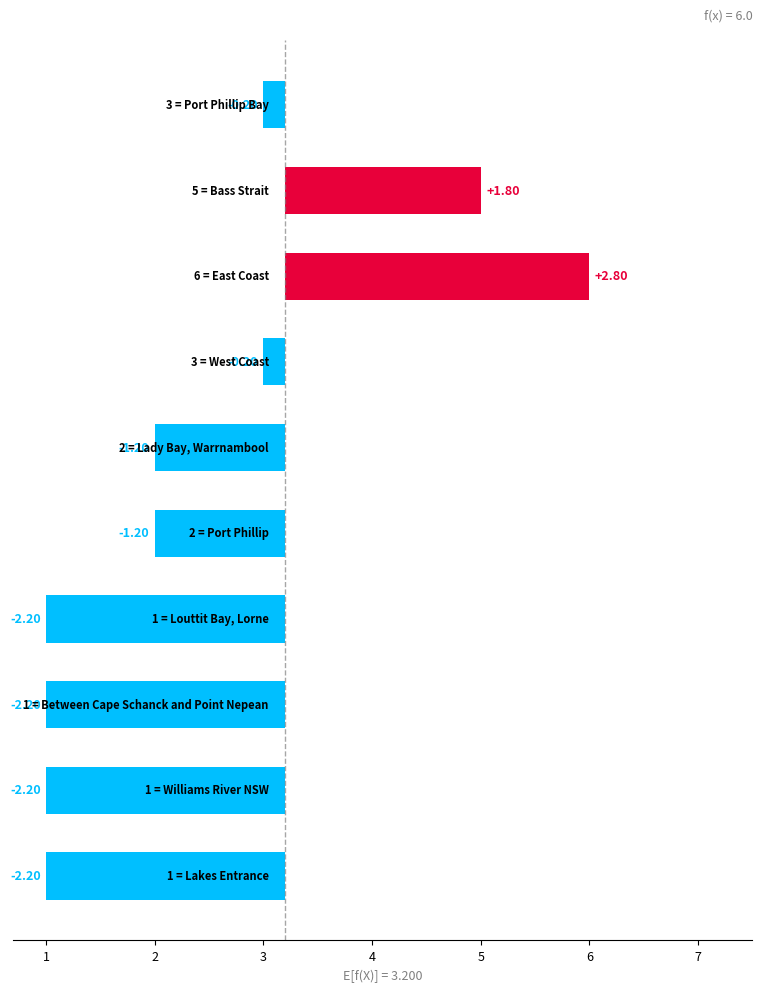

What is the difference between the second highest and minimum values?

4.0